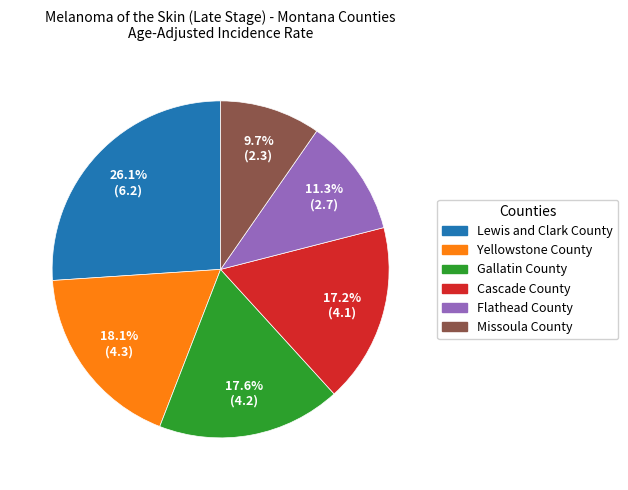

Which has a higher value, Gallatin County or Missoula County?

Gallatin County